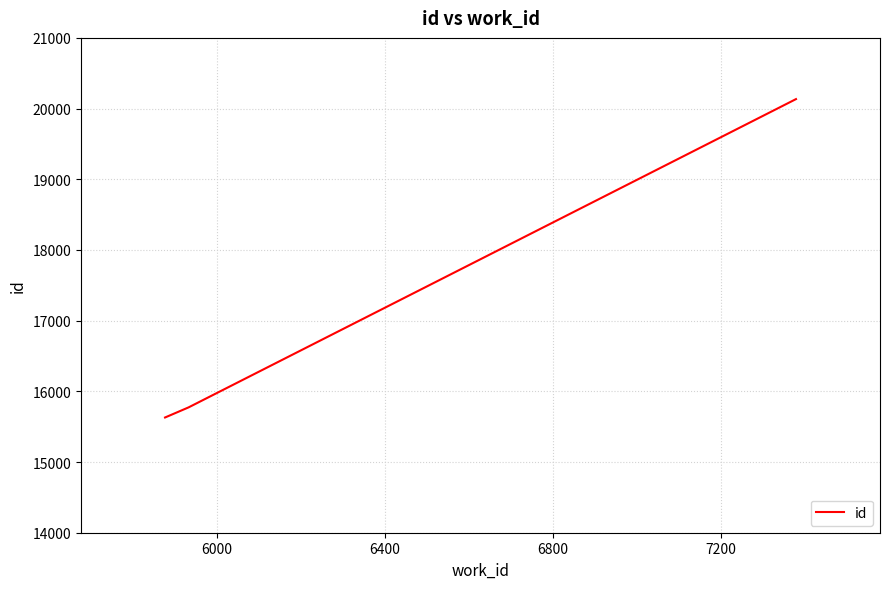

What is the difference between the maximum and minimum values?

4504